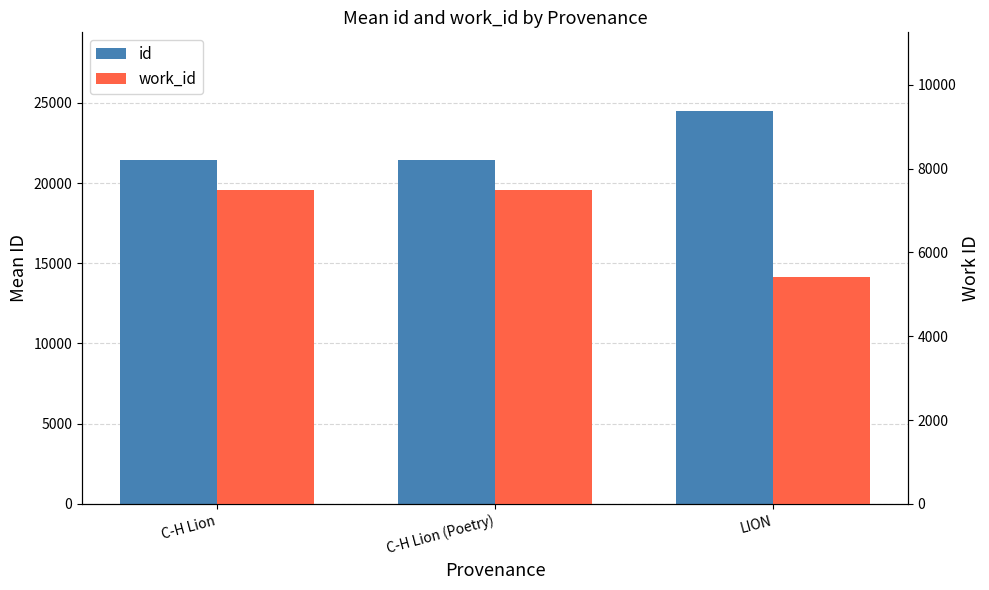

How many data points does each series have?

3